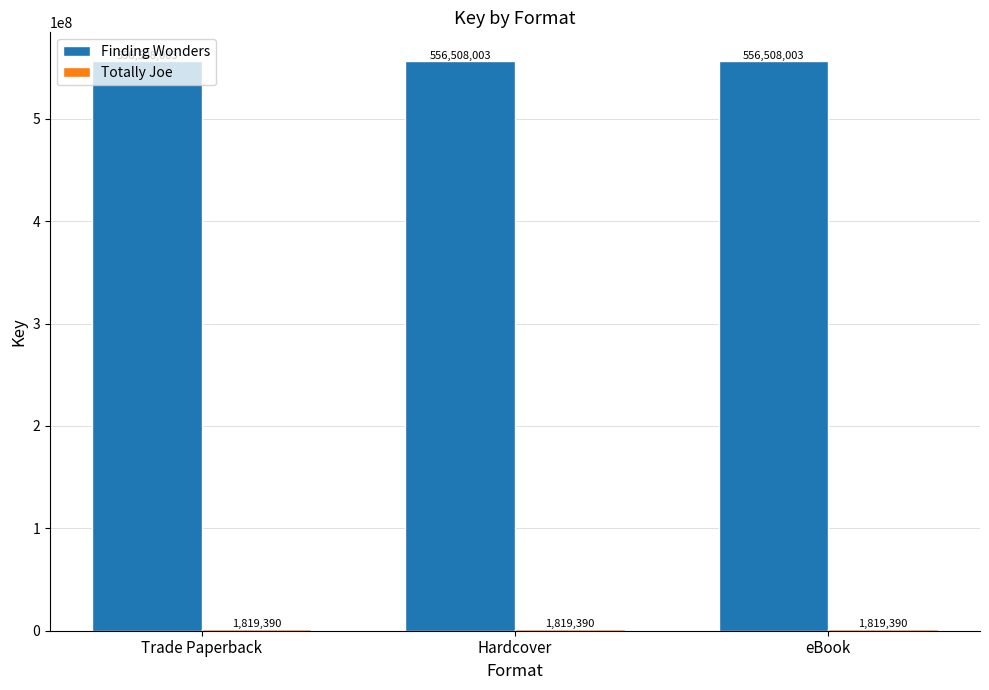

What is the label of the 3rd bar from the right?

Trade Paperback